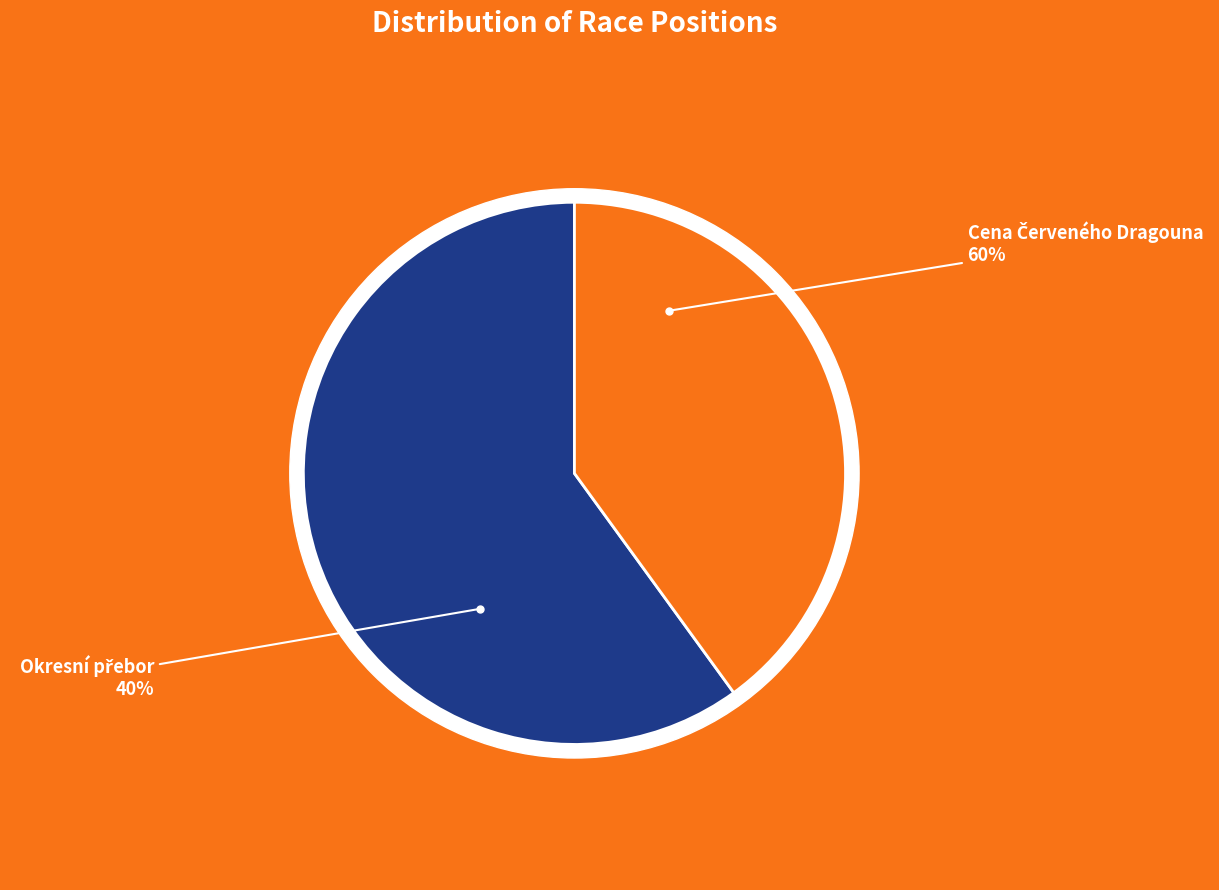

How many segments does this pie chart have?

2